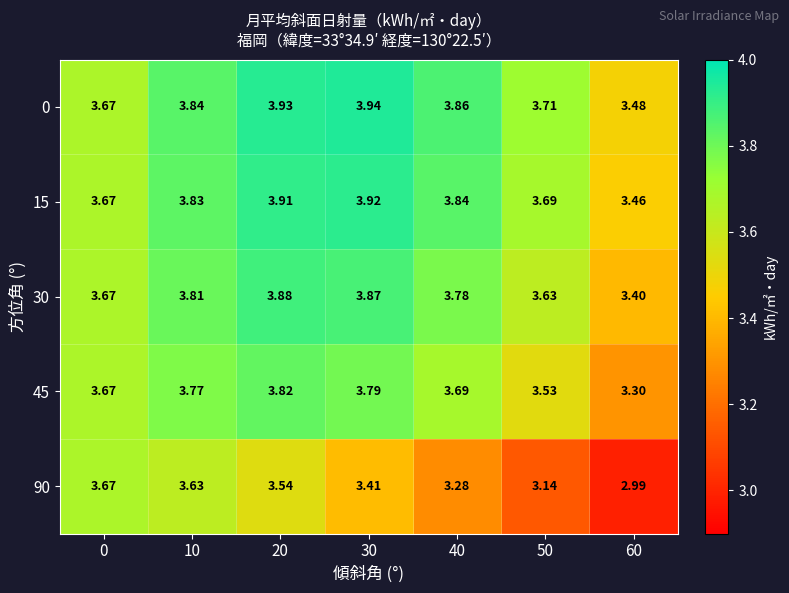

Rank the series by their maximum value, from highest to lowest.

0, 15, 30, 45, 90